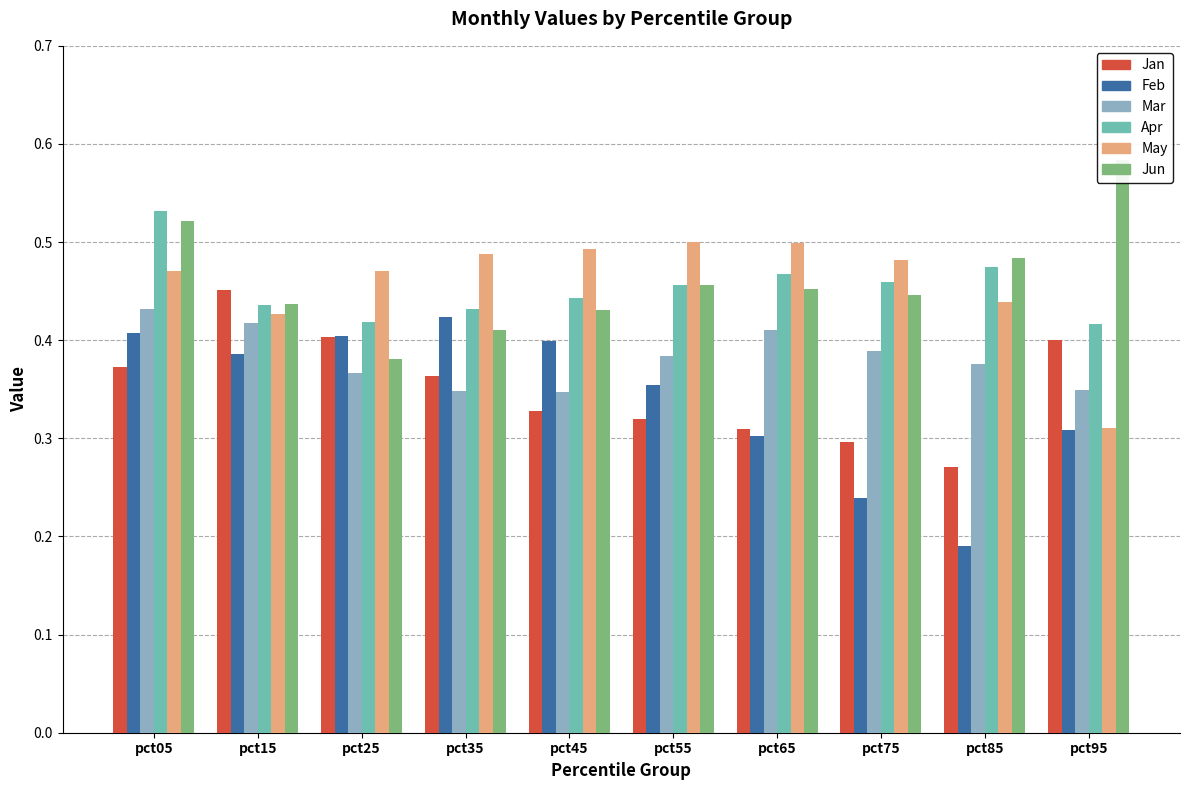

Reading right to left, extract all data points from this chart.

Jan: pct95=0.4	pct85=0.3	pct75=0.3	pct65=0.3	pct55=0.3	pct45=0.3	pct35=0.4	pct25=0.4	pct15=0.5	pct05=0.4
Feb: pct95=0.3	pct85=0.2	pct75=0.2	pct65=0.3	pct55=0.4	pct45=0.4	pct35=0.4	pct25=0.4	pct15=0.4	pct05=0.4
Mar: pct95=0.3	pct85=0.4	pct75=0.4	pct65=0.4	pct55=0.4	pct45=0.3	pct35=0.3	pct25=0.4	pct15=0.4	pct05=0.4
Apr: pct95=0.4	pct85=0.5	pct75=0.5	pct65=0.5	pct55=0.5	pct45=0.4	pct35=0.4	pct25=0.4	pct15=0.4	pct05=0.5
May: pct95=0.3	pct85=0.4	pct75=0.5	pct65=0.5	pct55=0.5	pct45=0.5	pct35=0.5	pct25=0.5	pct15=0.4	pct05=0.5
Jun: pct95=0.6	pct85=0.5	pct75=0.4	pct65=0.5	pct55=0.5	pct45=0.4	pct35=0.4	pct25=0.4	pct15=0.4	pct05=0.5